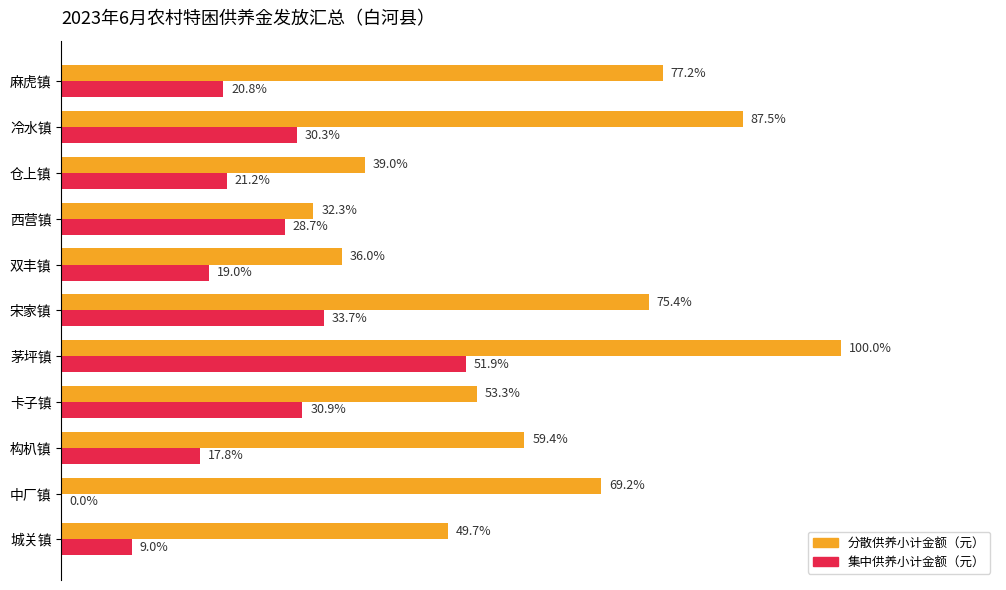

What are all the series names shown in the legend?

分散供养小计金额（元）, 集中供养小计金额（元）